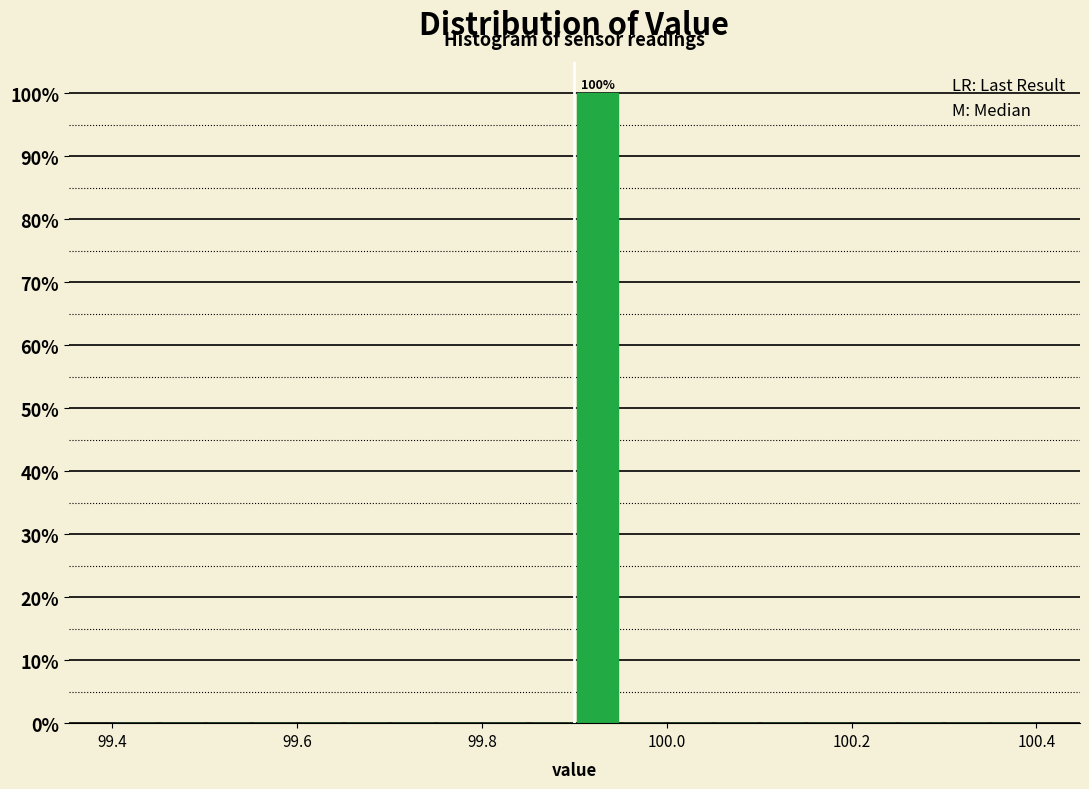

Read against the x-axis, roughly where is the centre of the tallest bar?

99.92